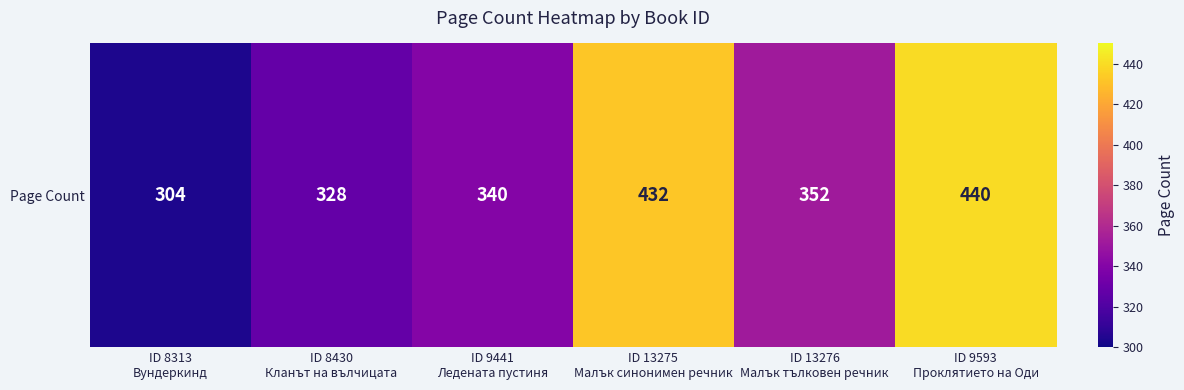

Reading left to right, transcribe all the data shown in this chart.

304	328	340	432	352	440